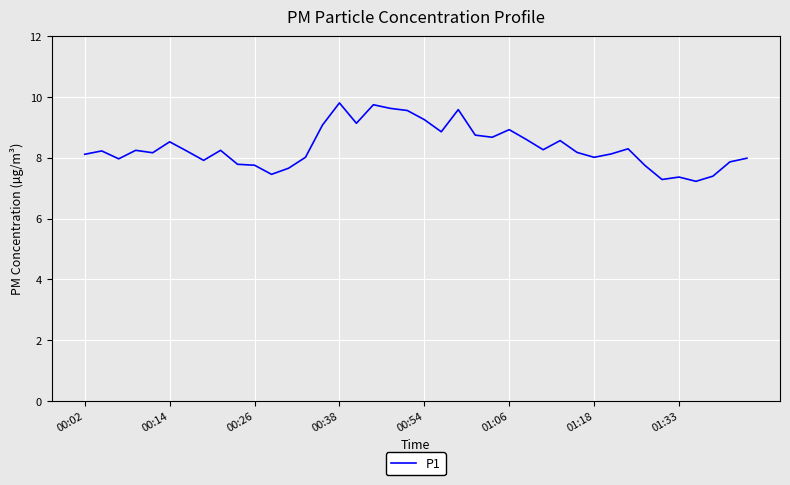

What is the minimum value shown in the chart?

7.2